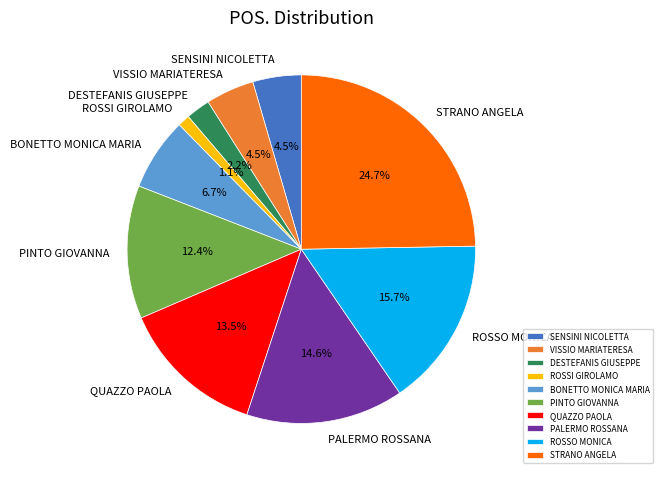

True or false: ROSSO MONICA accounts for 16% of the total.

True